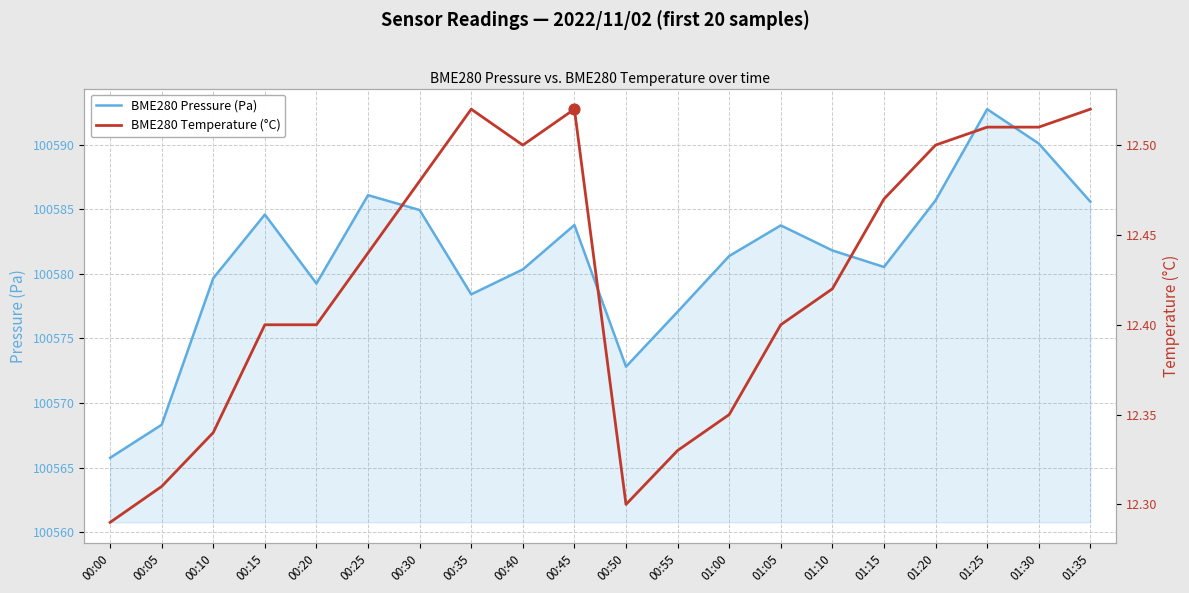

Is the value of BME280 Pressure (Pa) at 01:20 greater than the value of BME280 Temperature (°C) at 00:50?

Yes